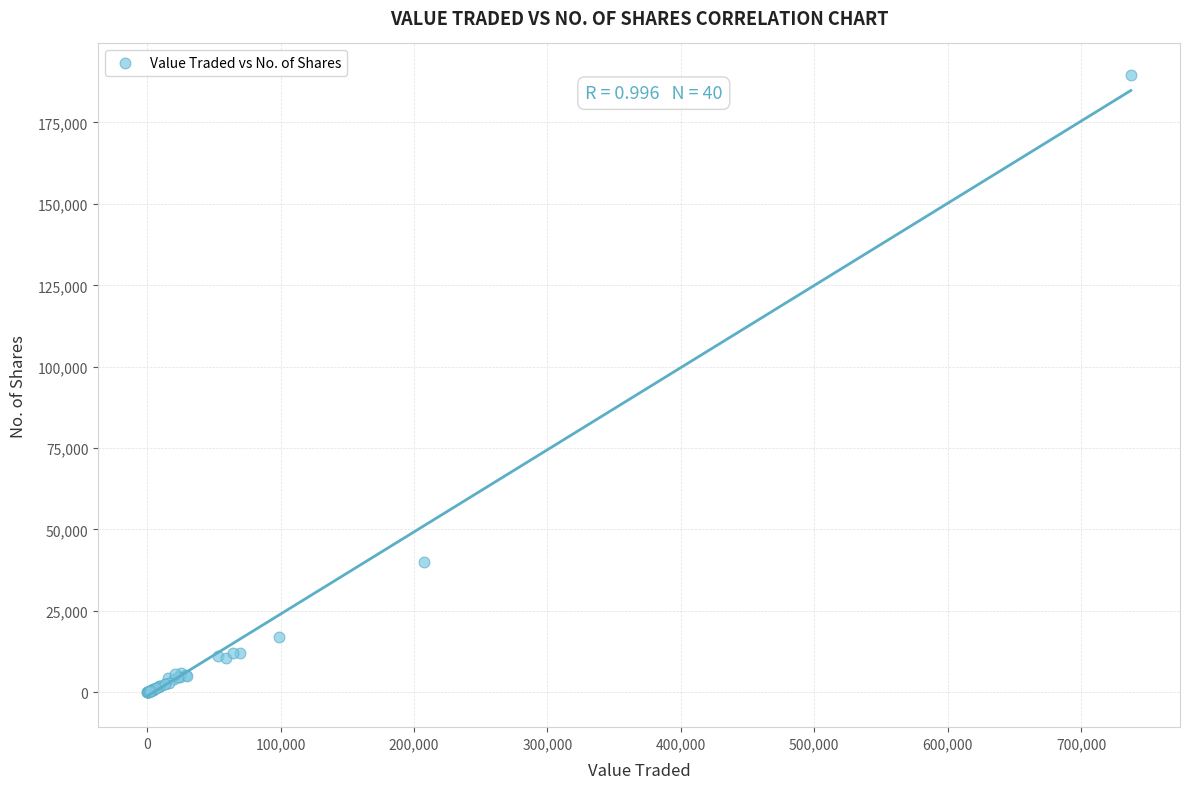

What Y value in the scatter plot is closest to 94882?

40000